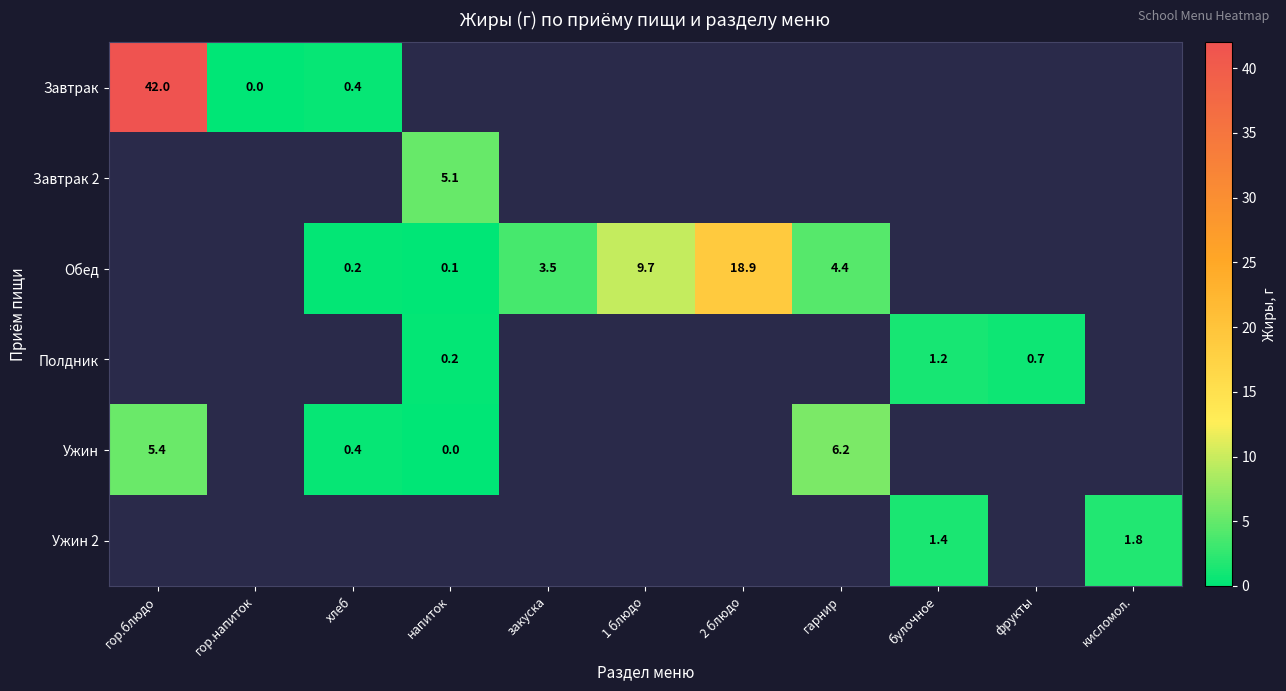

True or false: Обед has a value of 32.0 at 2 блюдо.

False